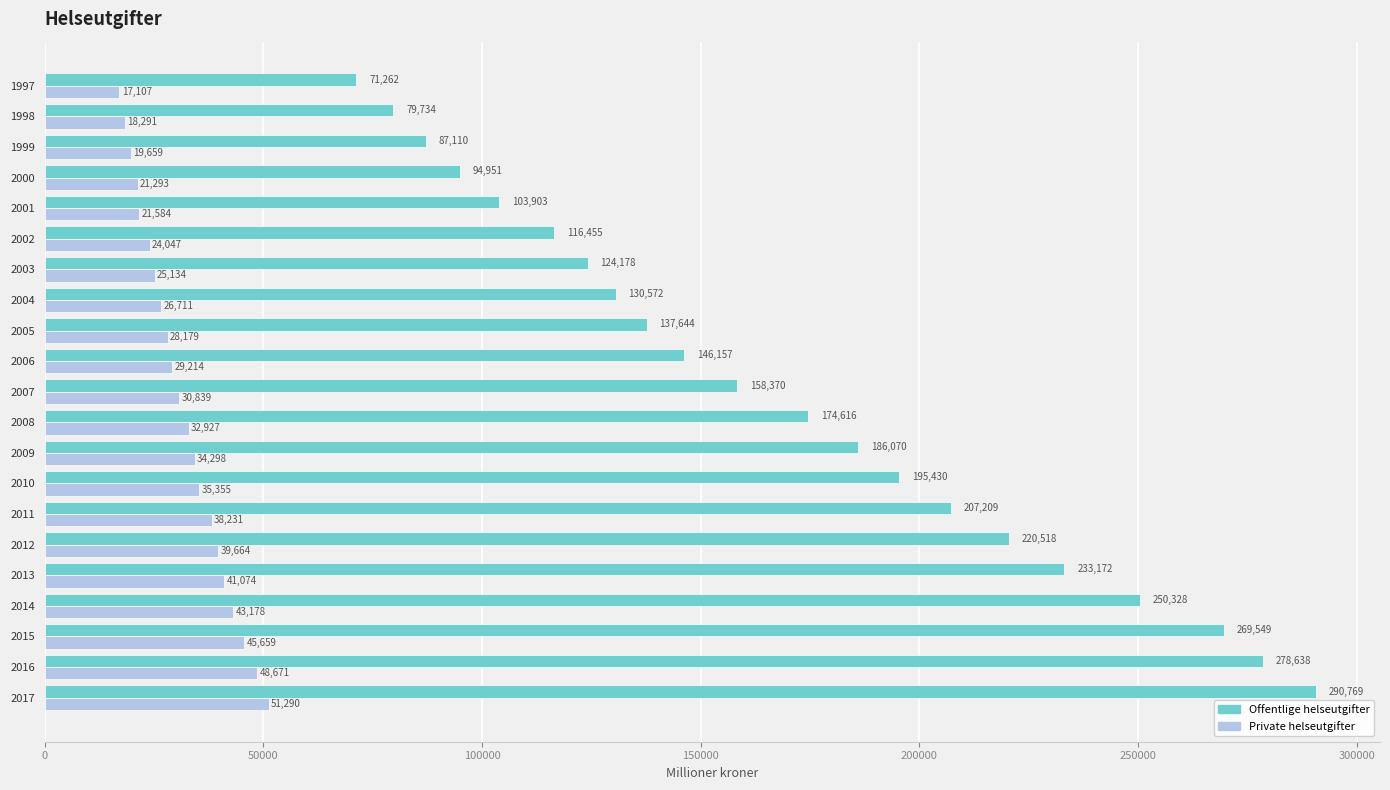

List the series in order of their peak value, highest first.

Offentlige helseutgifter, Private helseutgifter